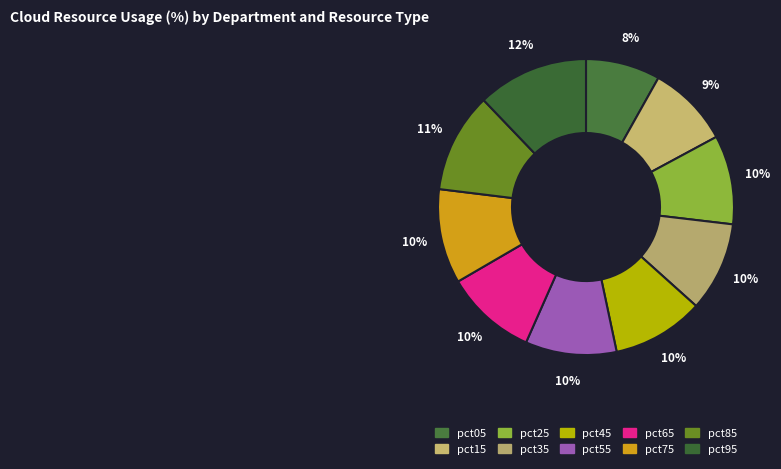

Do pct45 and pct05 together represent more than half of the pie?

No